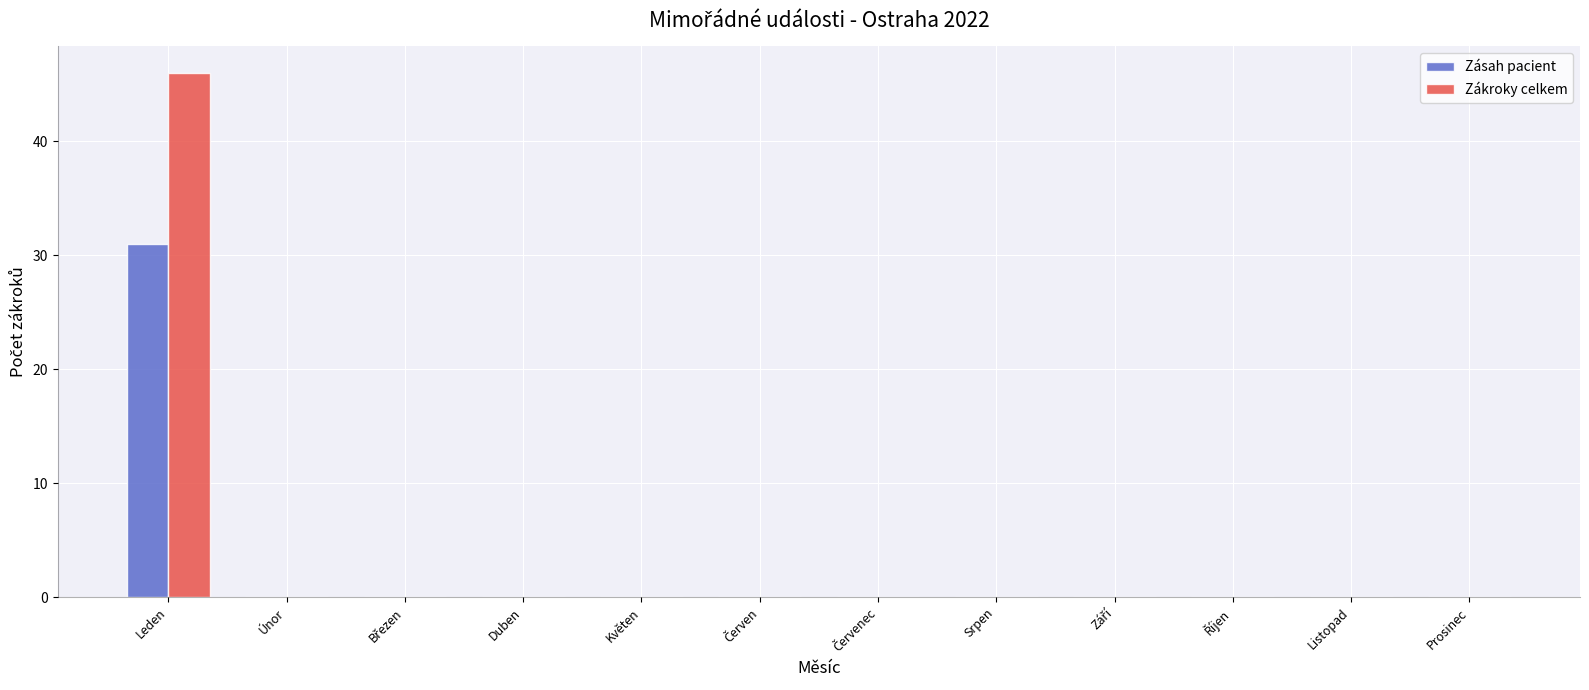

At which category is the sum across all series the highest?

Leden